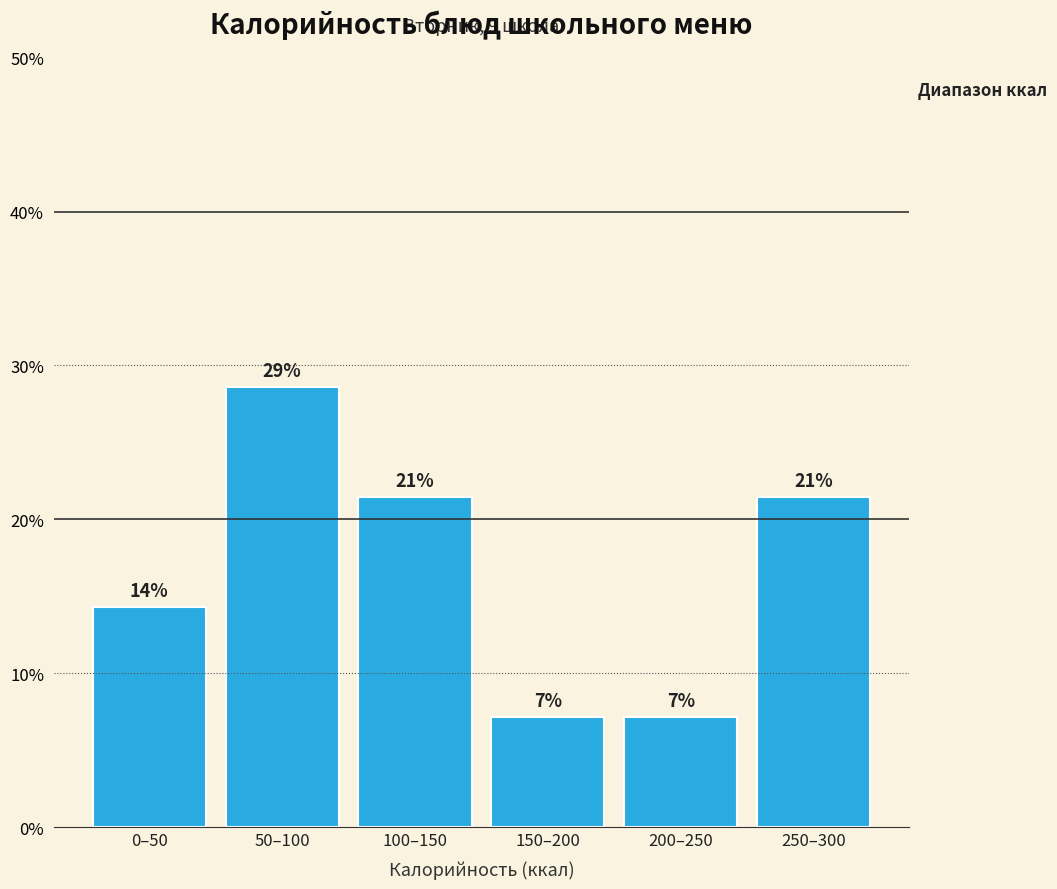

How many bars are there in total?

6